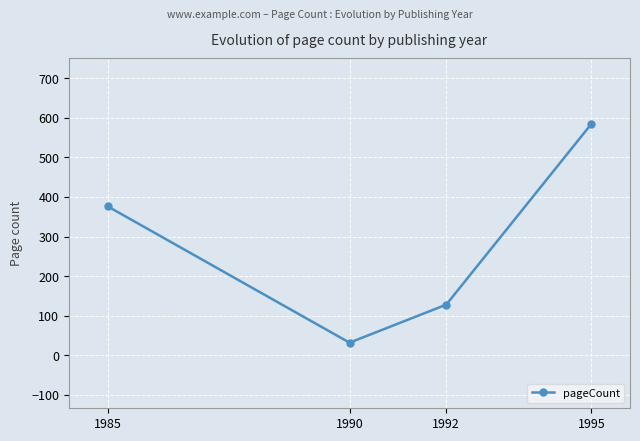

The value at 1992 is 128. True or false?

True